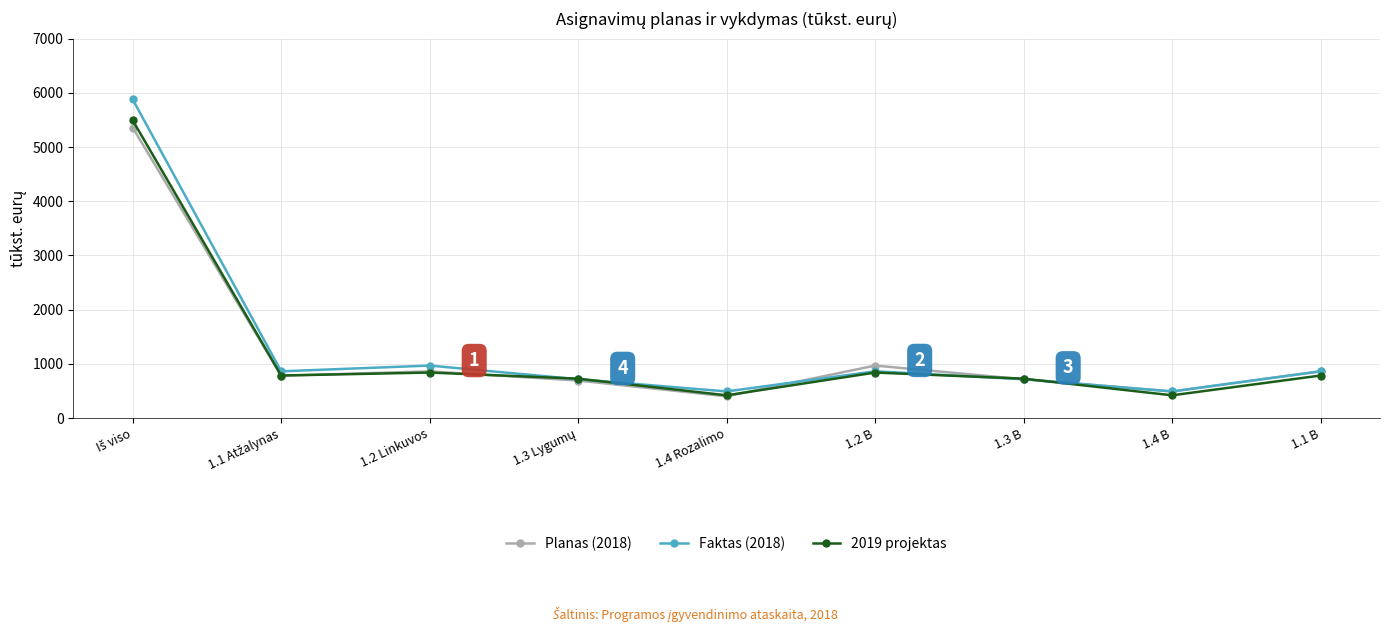

What is the sum of all 2019 projektas values?

11032.0